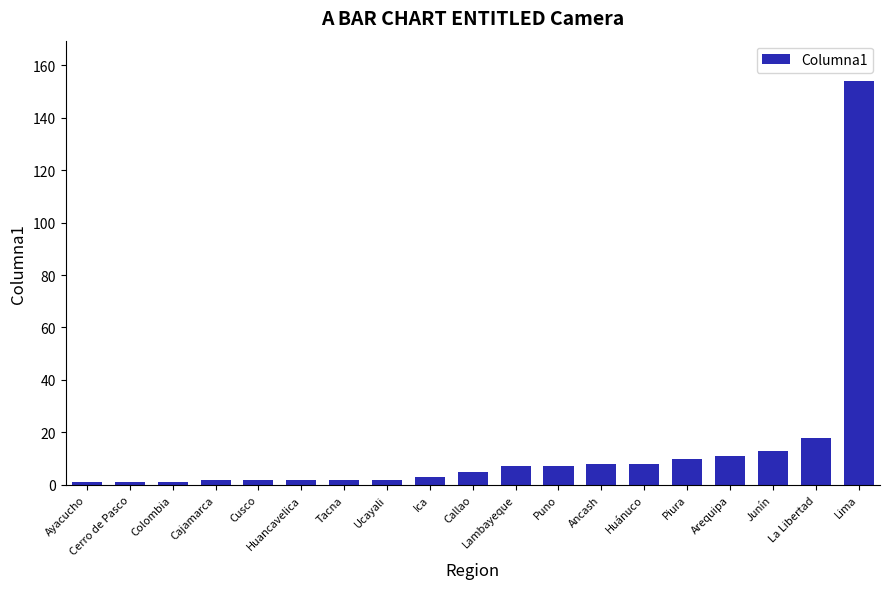

Between Ica and Lambayeque, which is larger?

Lambayeque